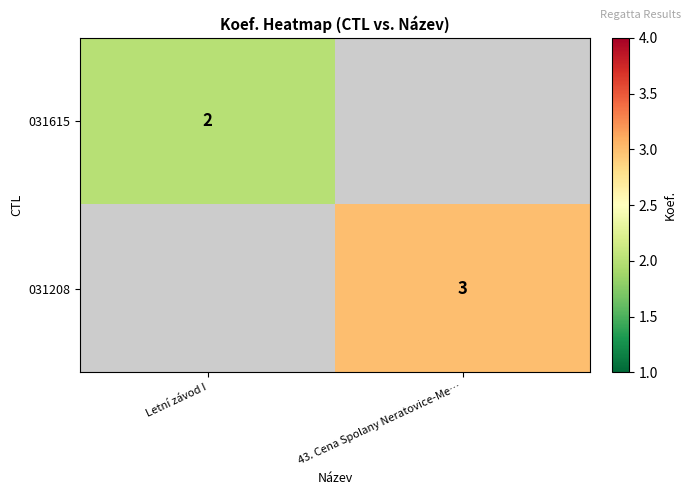

Is it true that 031615 equals 3 at Letní závod I?

False